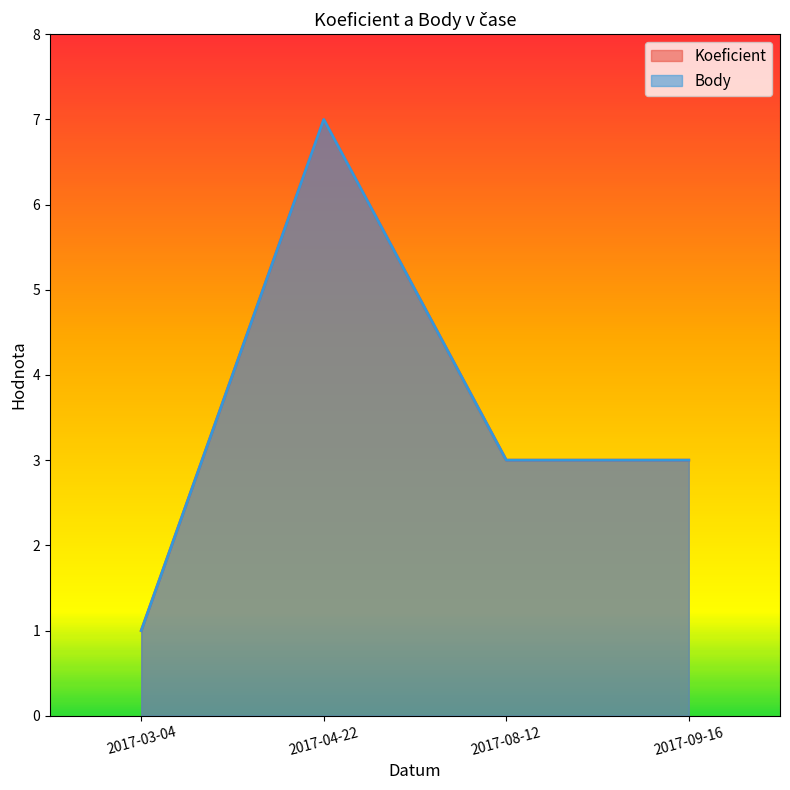

What is the average value of the Koeficient series?

4